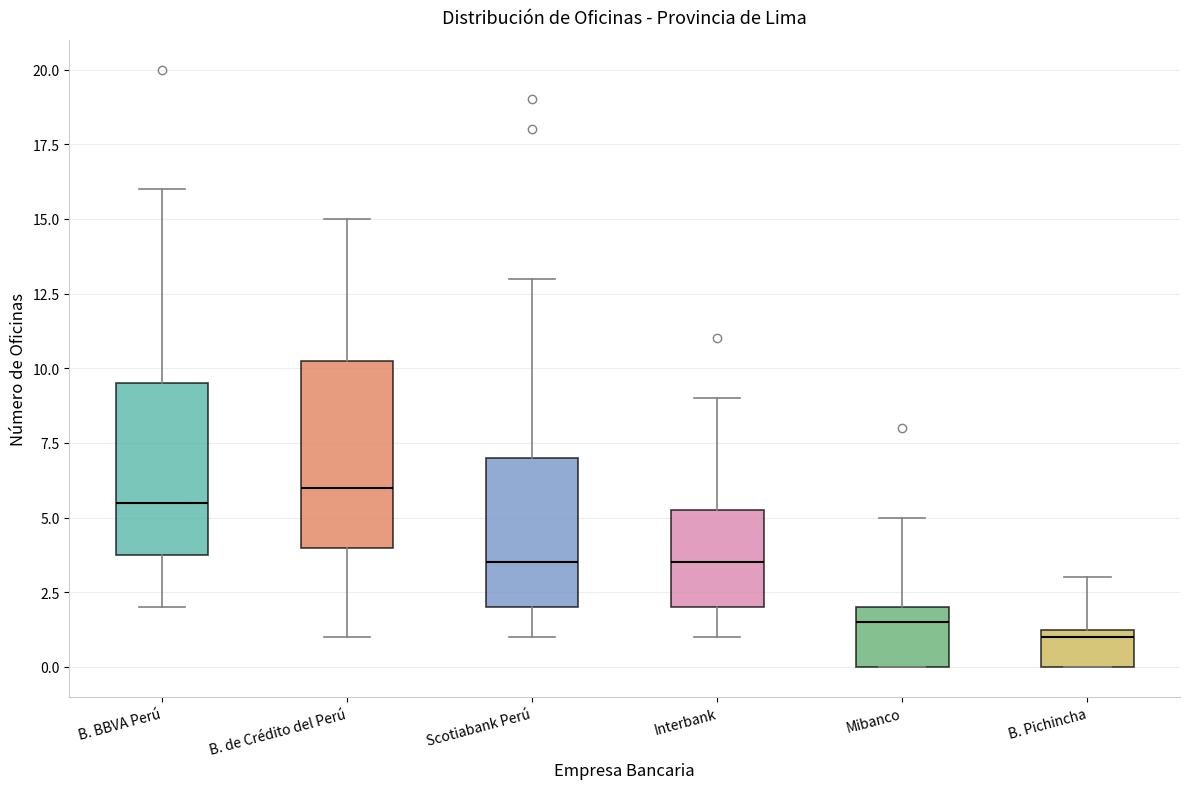

Reading left to right, transcribe this box plot: for each box, give where its median line is, the range the box spans, and where its two whiskers end, as read against the y-axis. The values are not printed on the chart, so give them approximately, as read against the axis.

B. BBVA Perú: median 5.5, box 4.0 to 9.5, whiskers 2.0 to 16.0
B. de Crédito del Perú: median 6.0, box 4.0 to 10.5, whiskers 1.0 to 15.0
Scotiabank Perú: median 3.5, box 2.0 to 7.0, whiskers 1.0 to 13.0
Interbank: median 3.5, box 2.0 to 5.5, whiskers 1.0 to 9.0
Mibanco: median 1.5, box 0.0 to 2.0, whiskers 0.0 to 5.0
B. Pichincha: median 1.0, box 0.0 to 1.5, whiskers 0.0 to 3.0